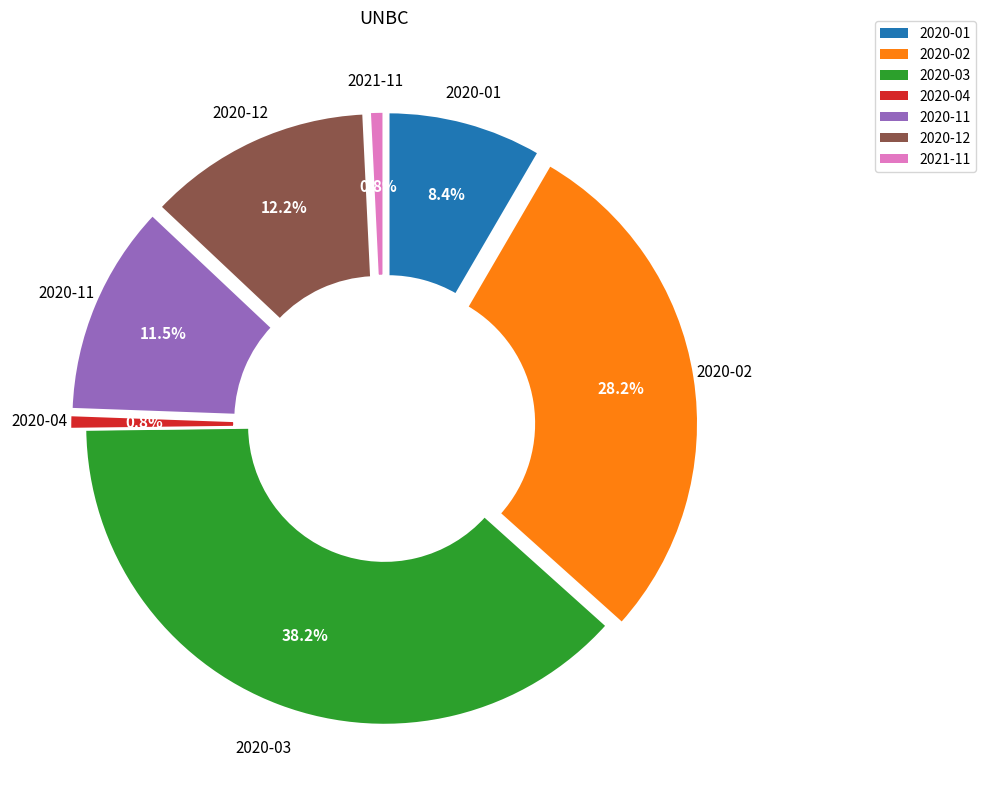

Is it true that 2021-11 is 1% of the pie?

True